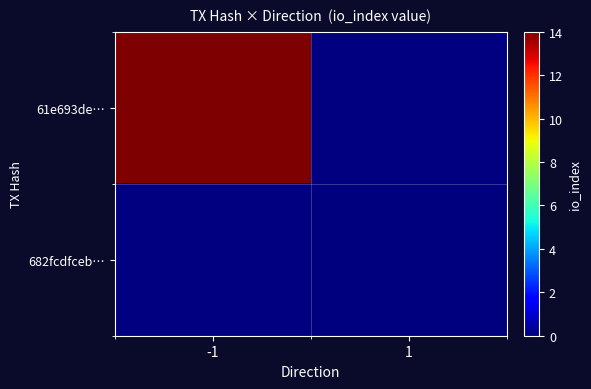

The 61e693de… series shows 20.7 at -1. True or false?

False